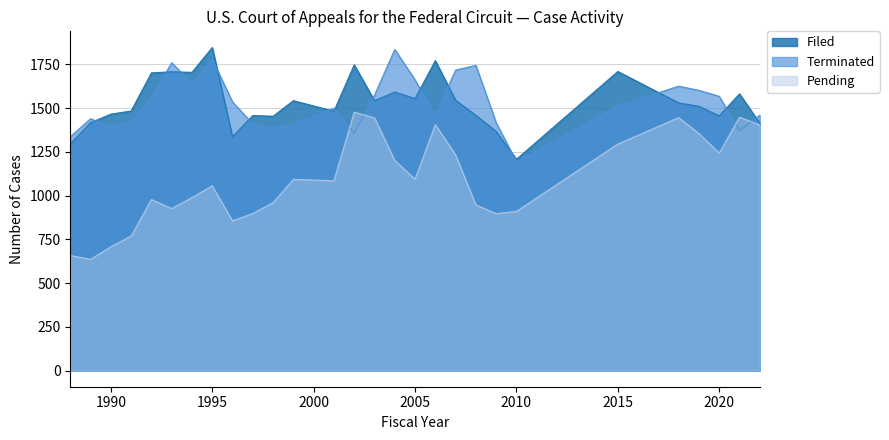

Which series has the largest total across all categories?

Filed